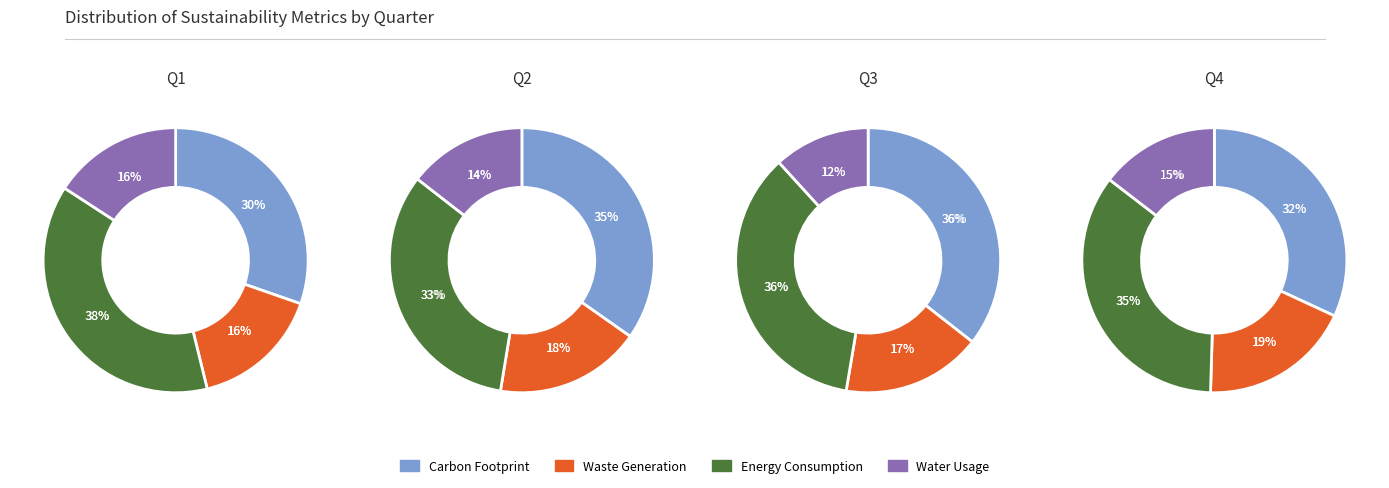

How many segments does this pie chart have?

4